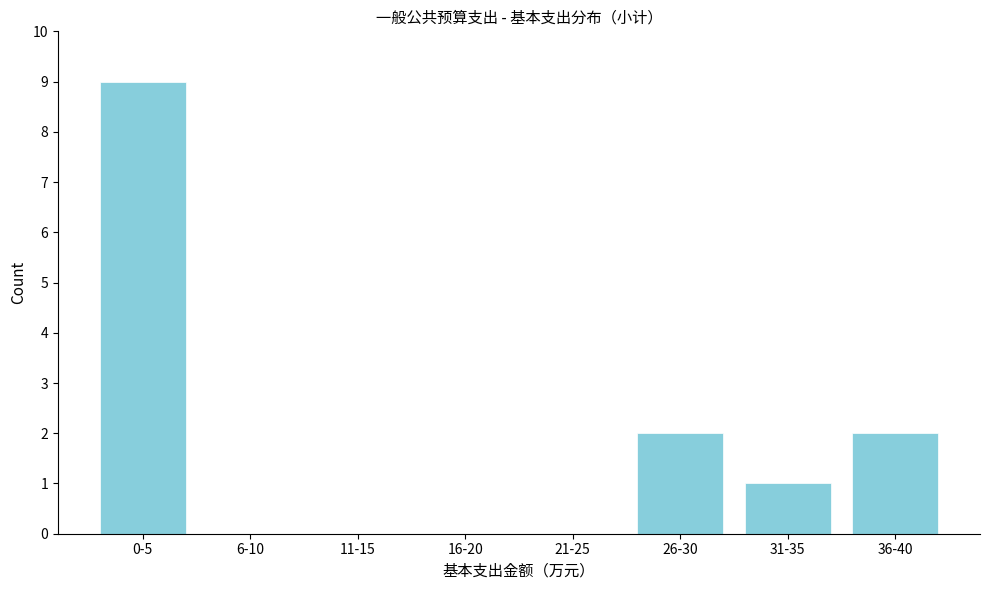

Reading left to right, list all the values displayed in this chart.

0-5=9	6-10=0	11-15=0	16-20=0	21-25=0	26-30=2	31-35=1	36-40=2